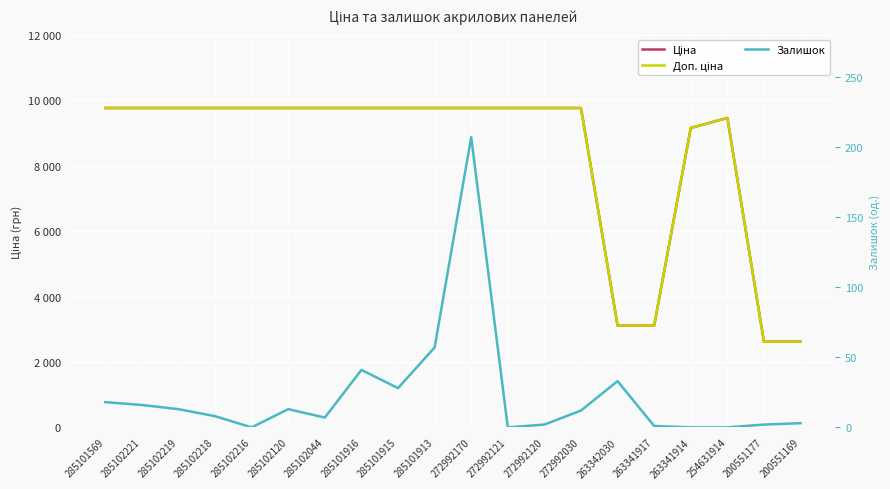

Rank the series at 200551169 from highest to lowest value.

Ціна, Доп. ціна, Залишок